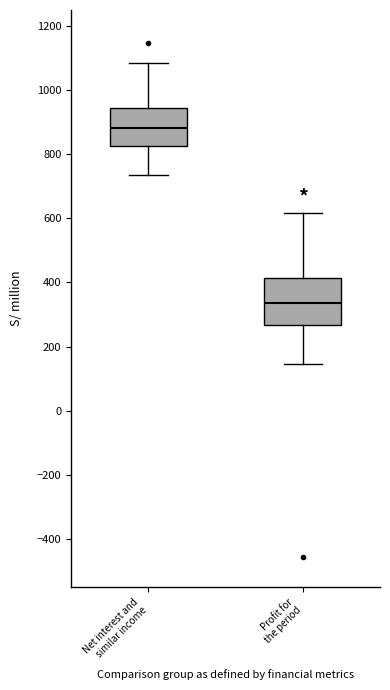

Which box's median line is the highest?

Net interest and similar income